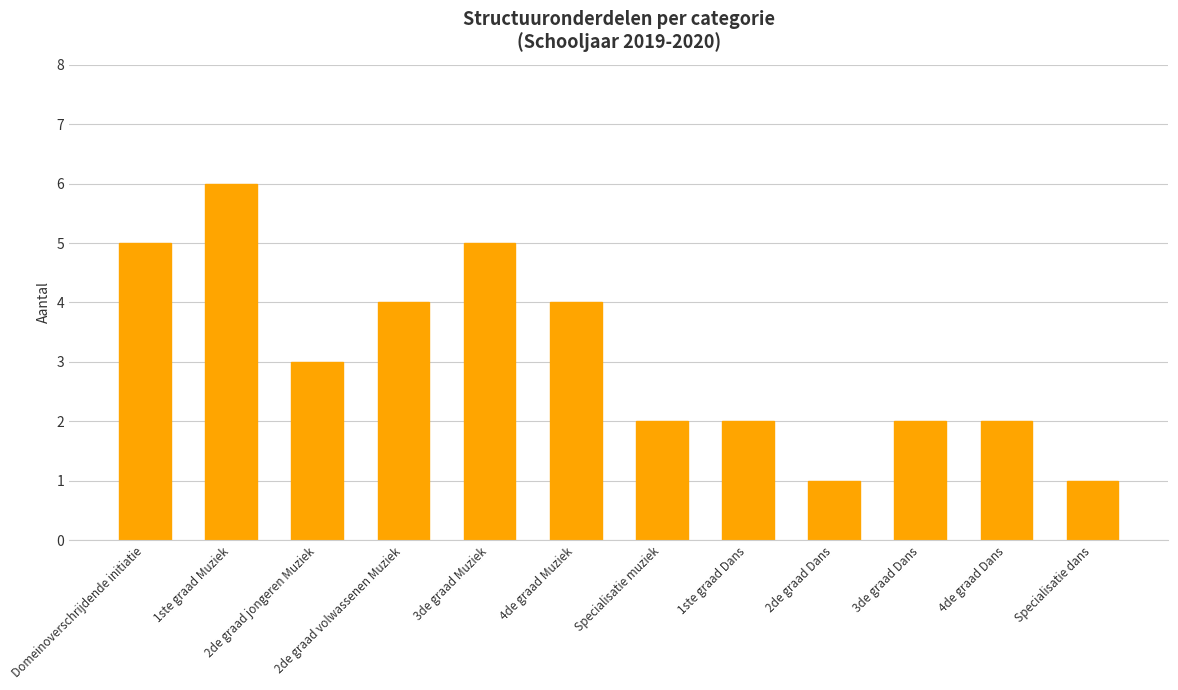

What is the approximate value at 2de graad volwassenen Muziek?

4